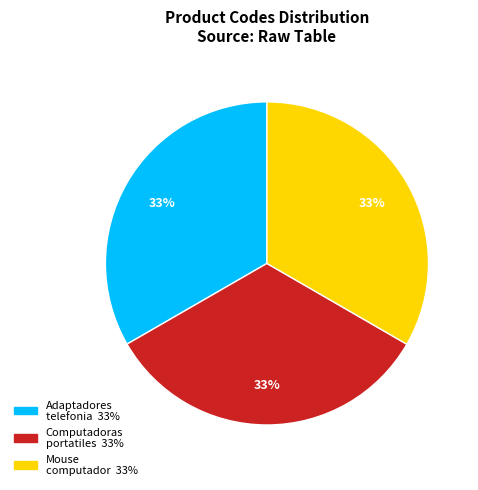

Is there a majority slice in this chart?

No